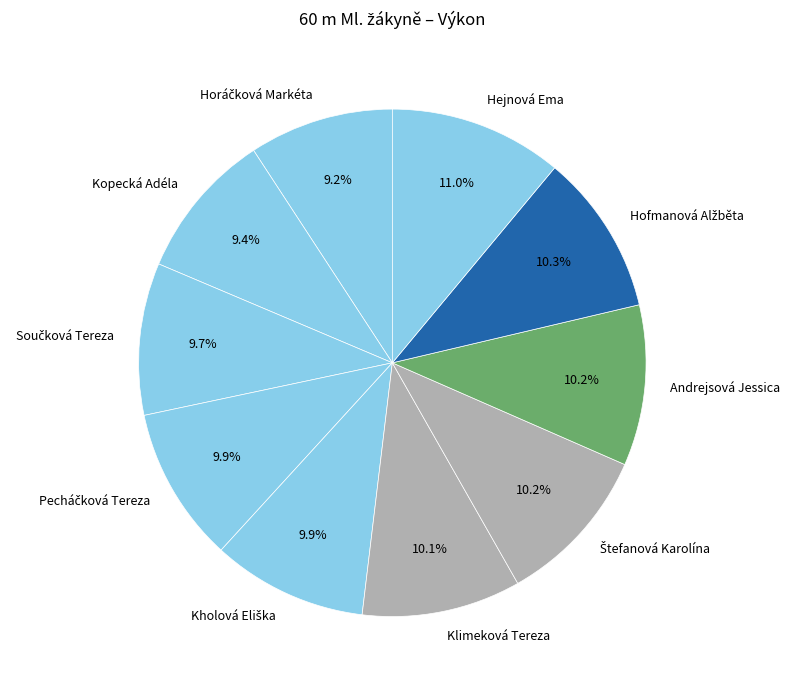

To the nearest percent, what portion does Kopecká Adéla represent?

9%